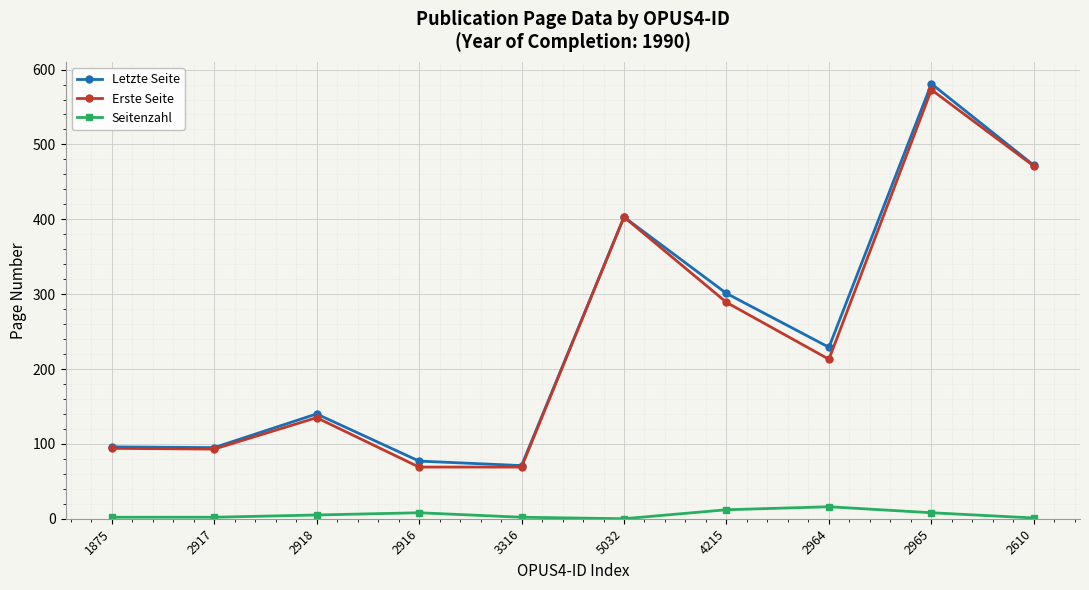

True or false: Erste Seite and Seitenzahl cross at least once.

False